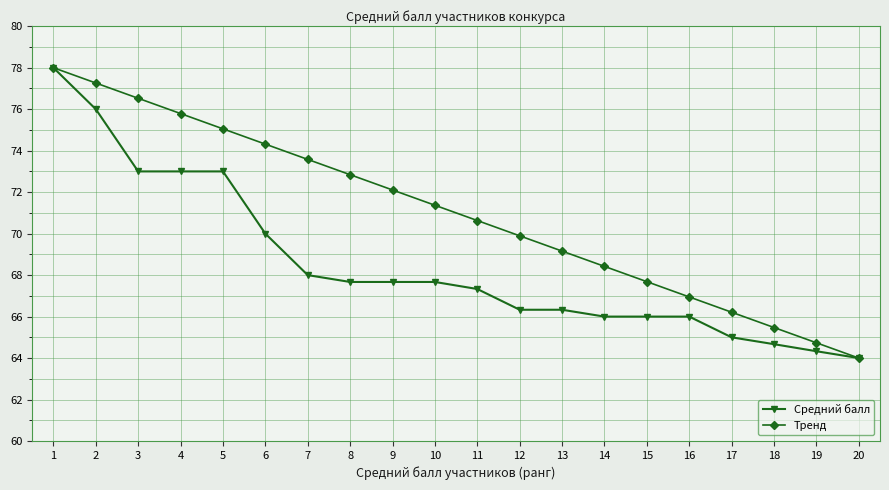

True or false: Тренд has a value of 106.2 at 8.

False